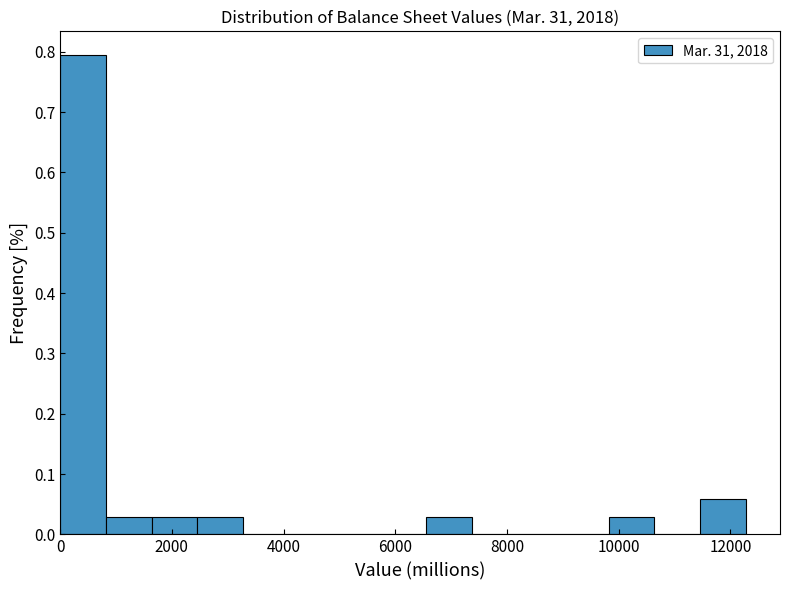

What is the height of the bar covering 6600 to 7400 on the x-axis? Neither the bar edges nor the heights are printed on the chart, so give them approximately, as read against the axes.

0.03